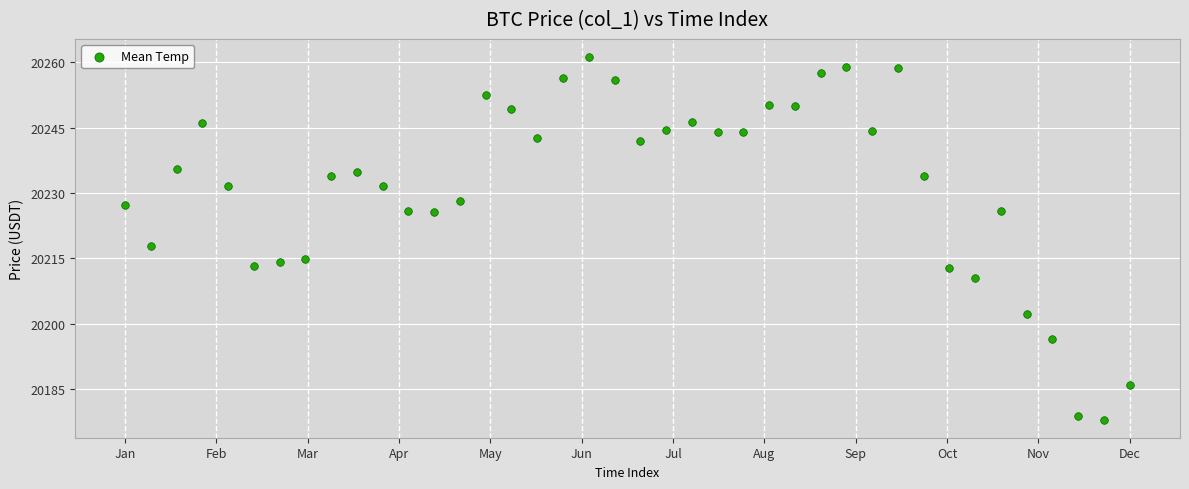

What is the range of Y values (max minus min)?

83.1